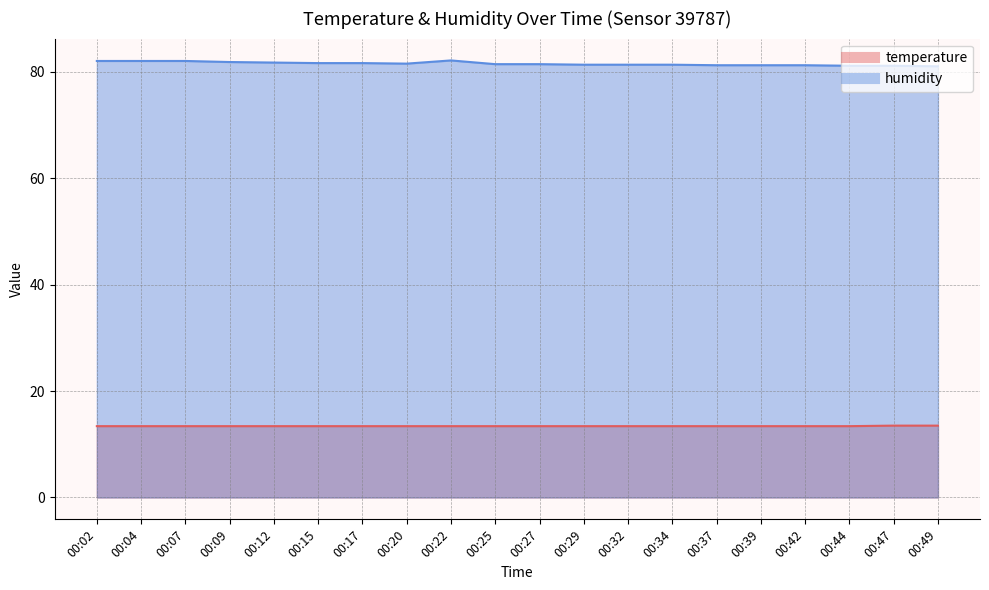

At which label does humidity reach its minimum?

00:49